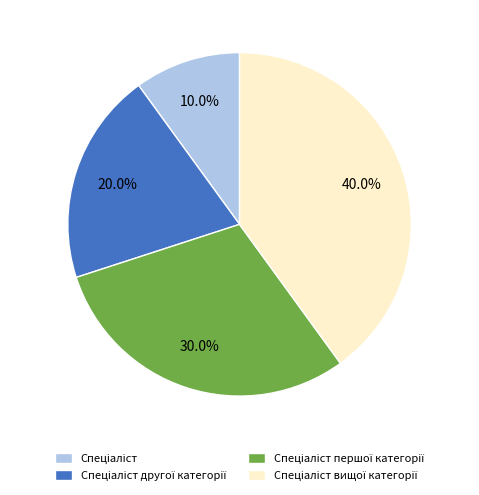

Is there a majority slice in this chart?

No